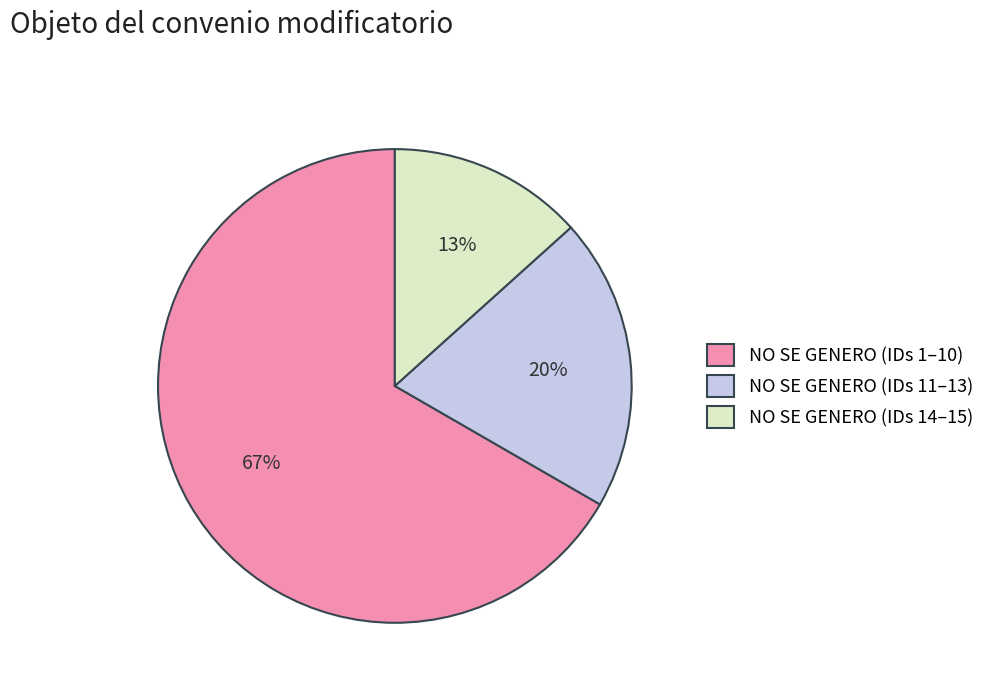

The NO SE GENERO (IDs 1–10) slice represents 67% of the pie. True or false?

True